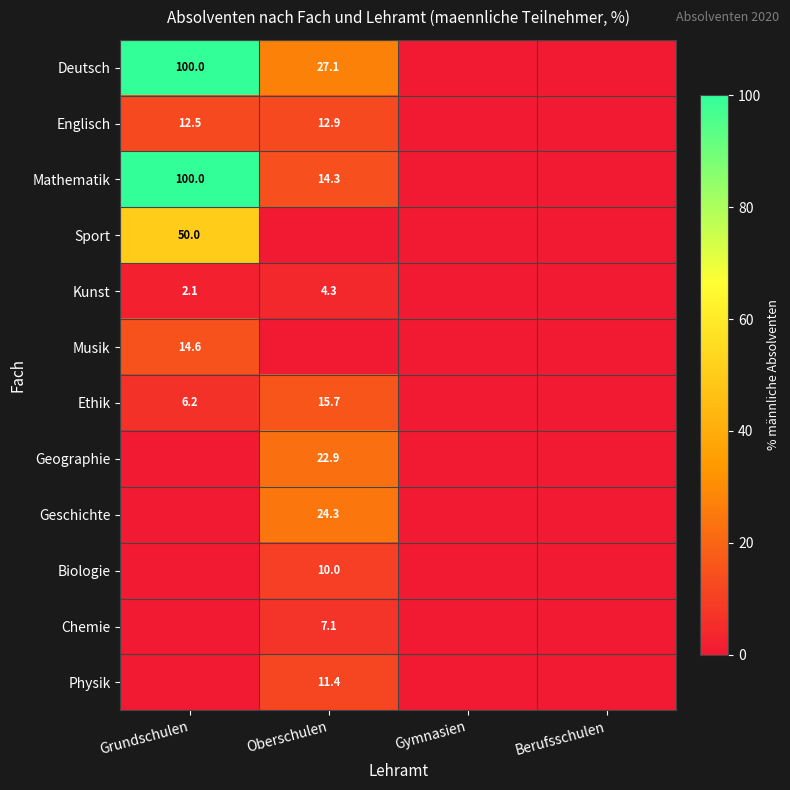

True or false: Geschichte has a value of 24.3 at Oberschulen.

True